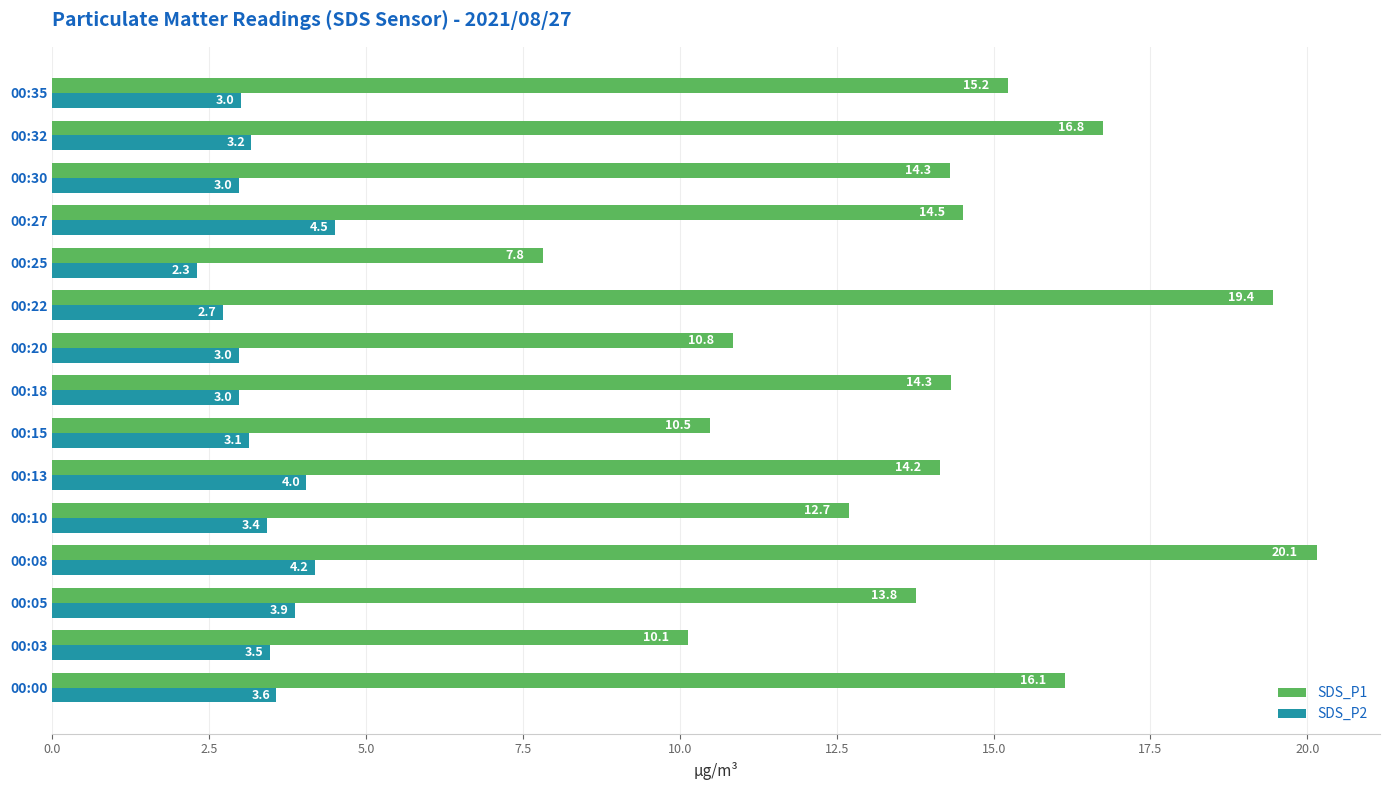

Which category has the lowest value in the SDS_P2 series?

00:25